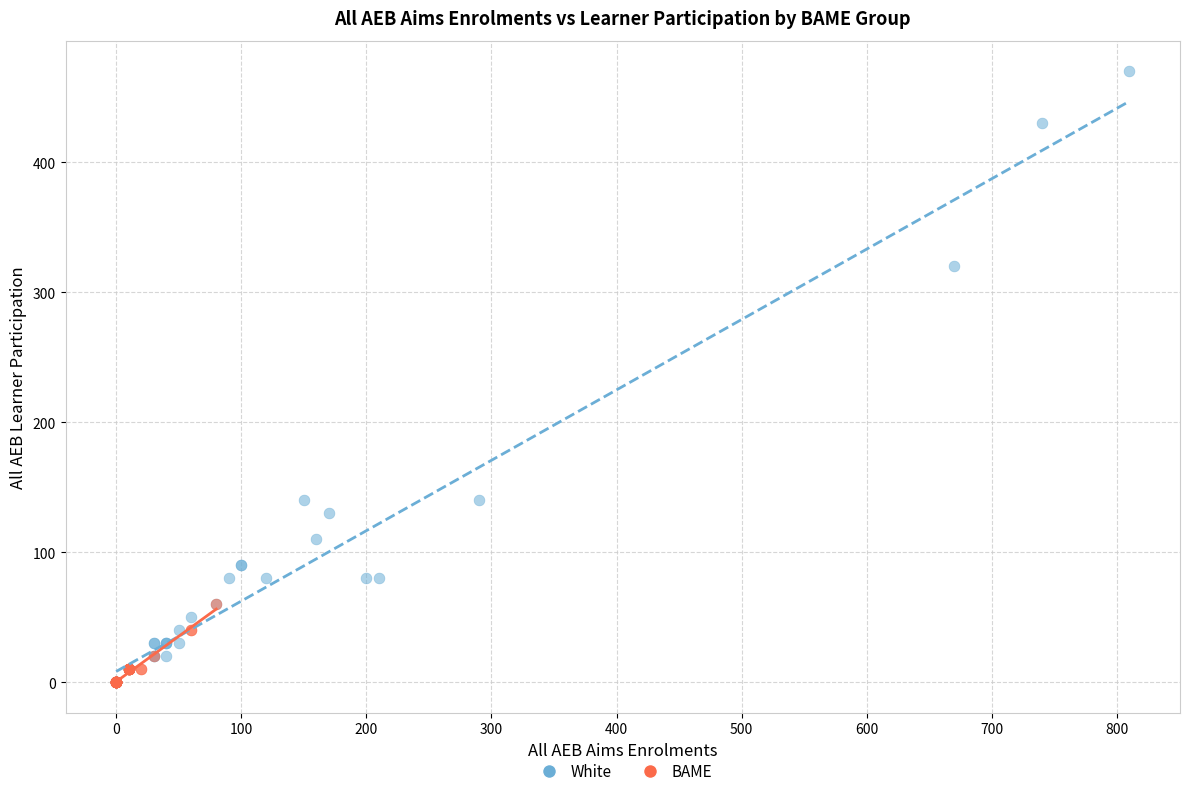

Which series has the largest Y range (max minus min)?

White